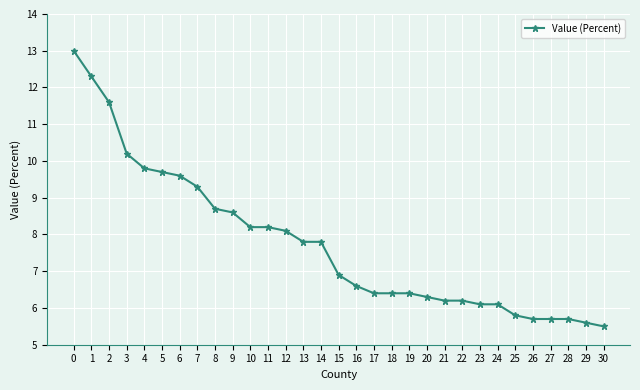

Is it true that the value at 17 is 8.8?

False